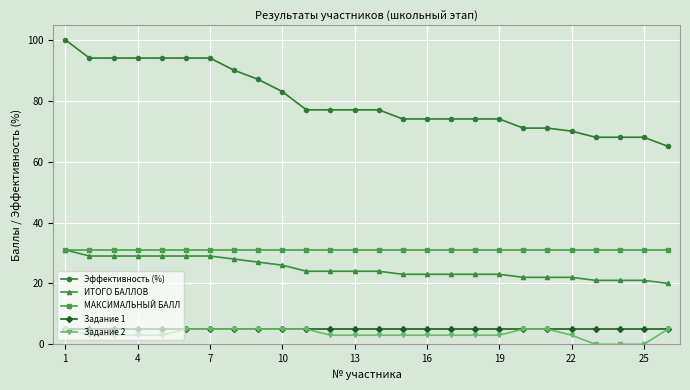

What are all the series names shown in the legend?

Эффективность (%), ИТОГО БАЛЛОВ, МАКСИМАЛЬНЫЙ БАЛЛ, Задание 1, Задание 2